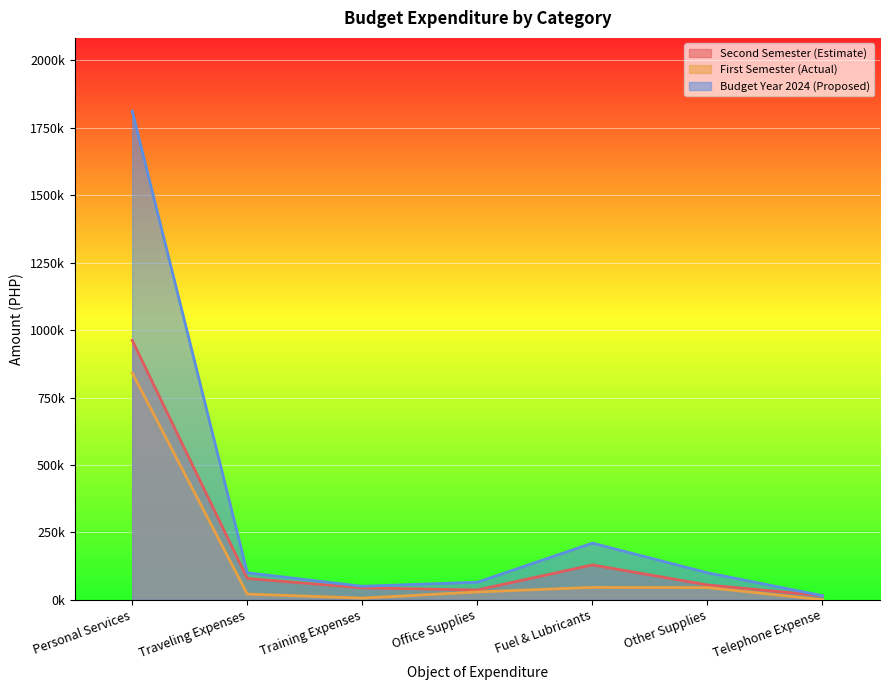

In Second Semester (Estimate), how many points are higher than both neighbors (excluding endpoints)?

1